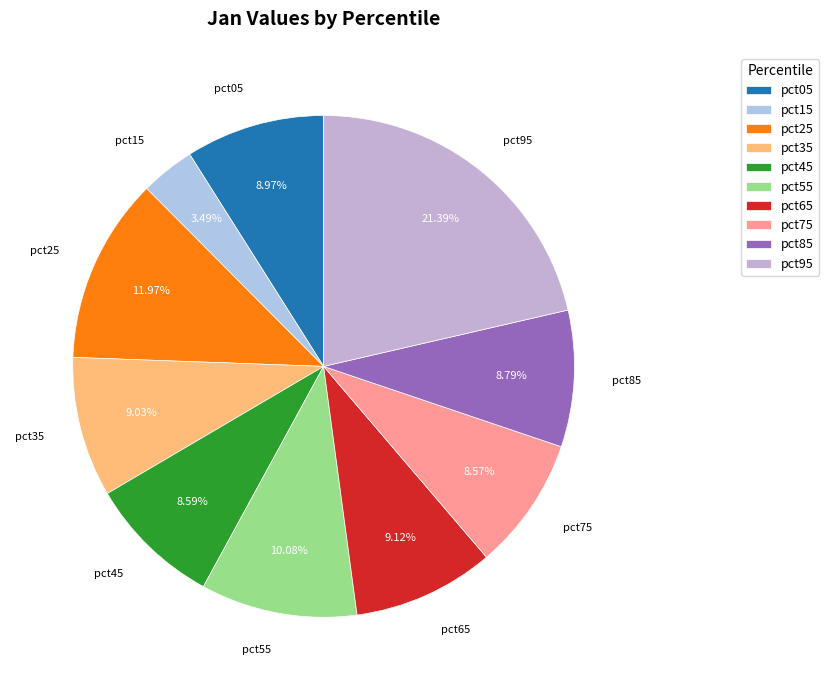

Is the sum of pct85 and pct25 greater than half?

No